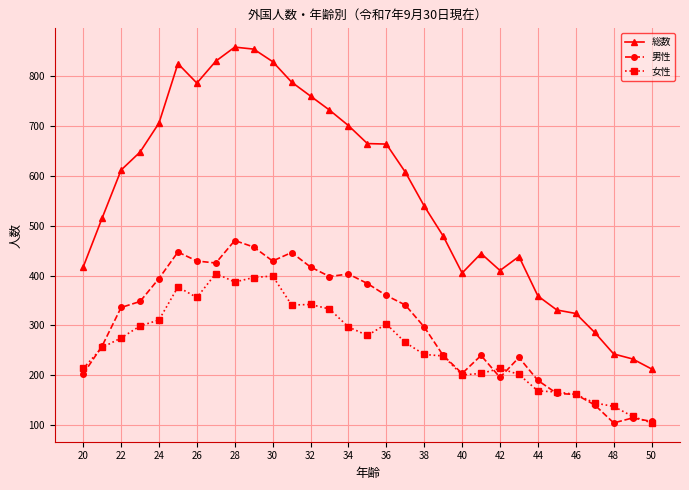

In 女性, how many points are higher than both neighbors (excluding endpoints)?

6